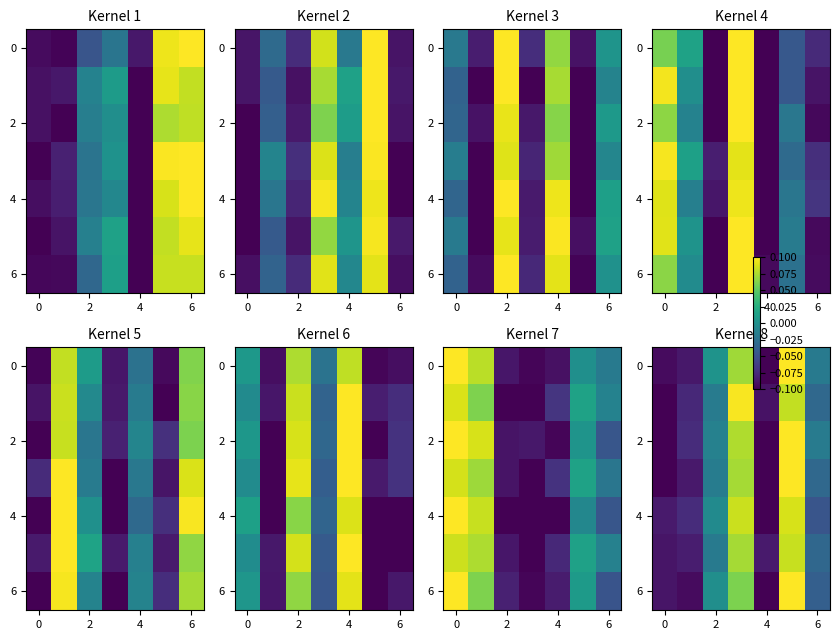

Is it true that row_2 equals -0.0 at 6?

False